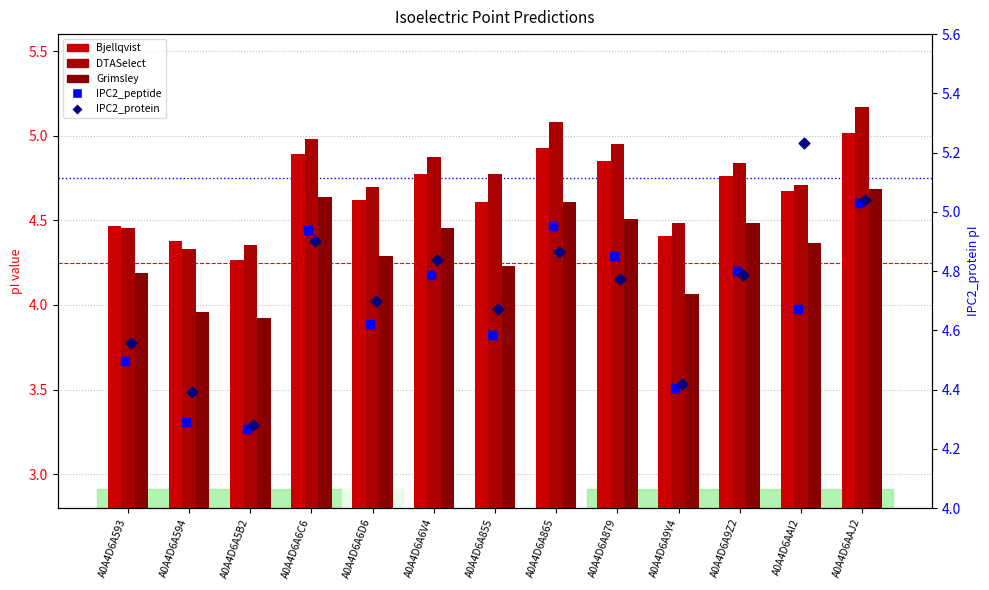

Which series contains the highest Y value?

IPC2_protein